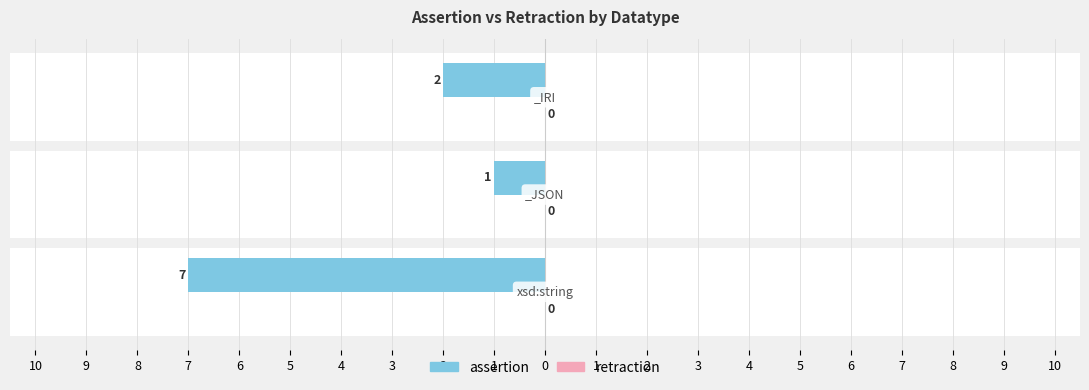

What are all the series names shown in the legend?

assertion, retraction